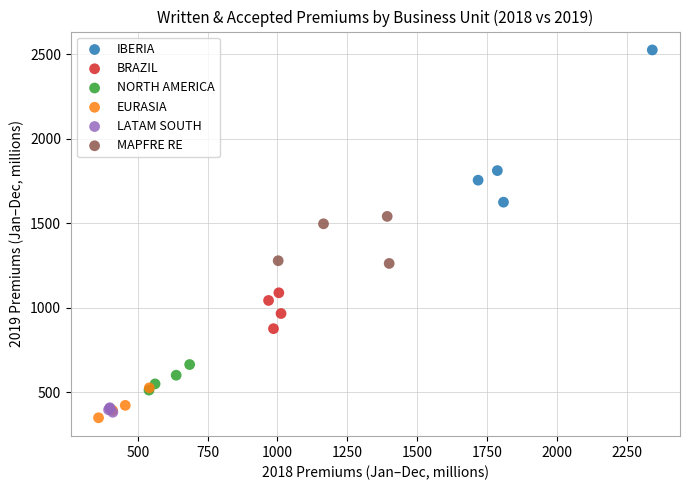

What are all the series names shown in the legend?

IBERIA, BRAZIL, NORTH AMERICA, EURASIA, LATAM SOUTH, MAPFRE RE